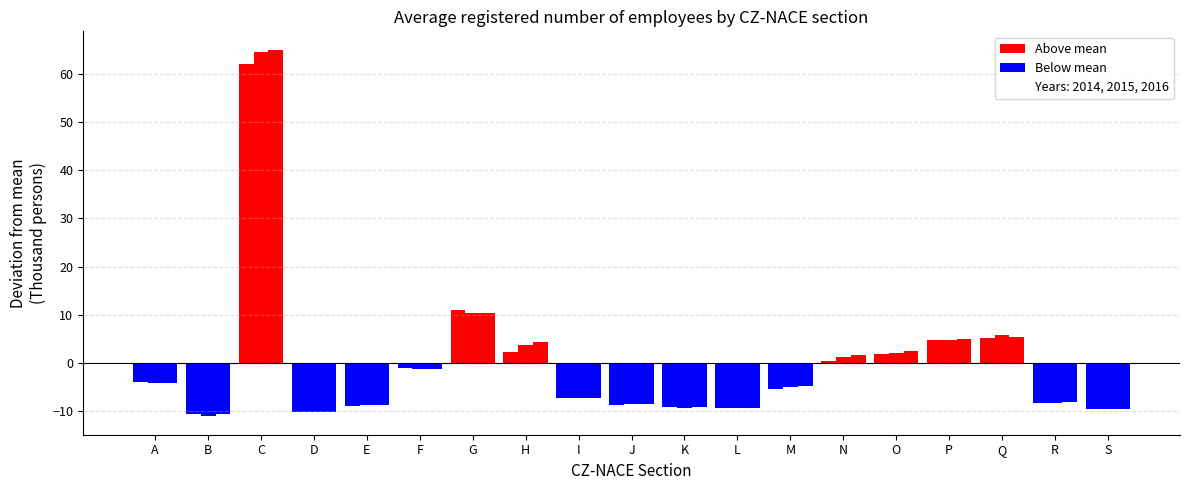

The value of 2015 at N is 1.3. True or false?

True